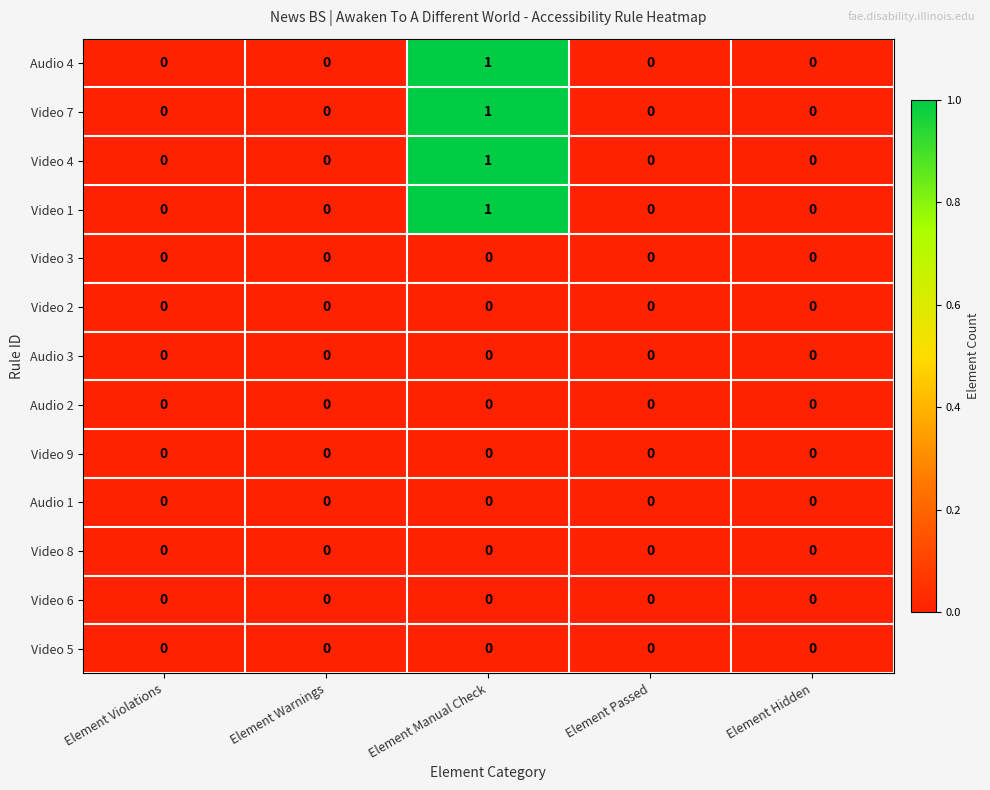

At which category is the sum across all series the highest?

Element Manual Check